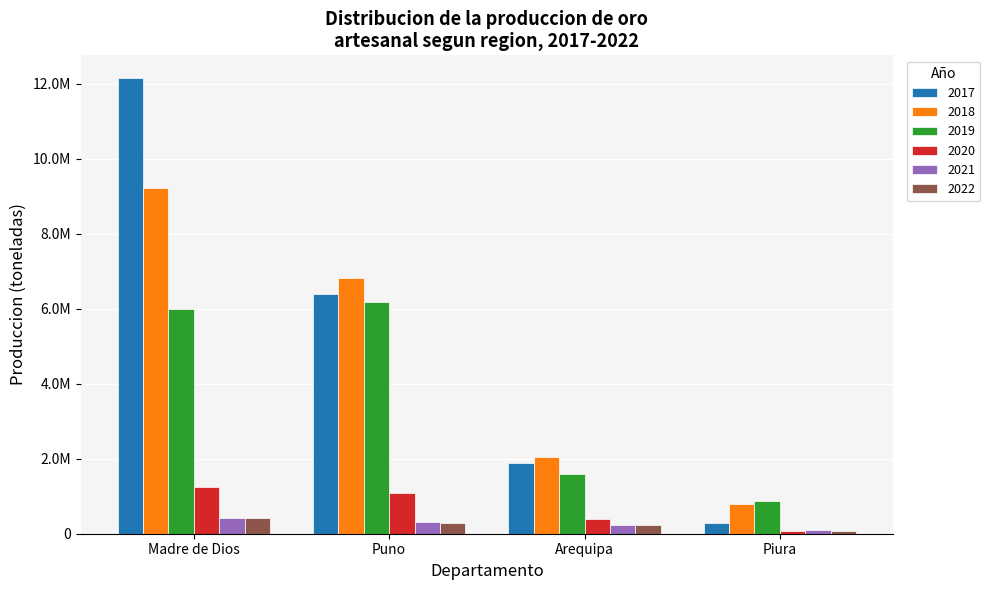

Does the chart contain stacked bars?

No